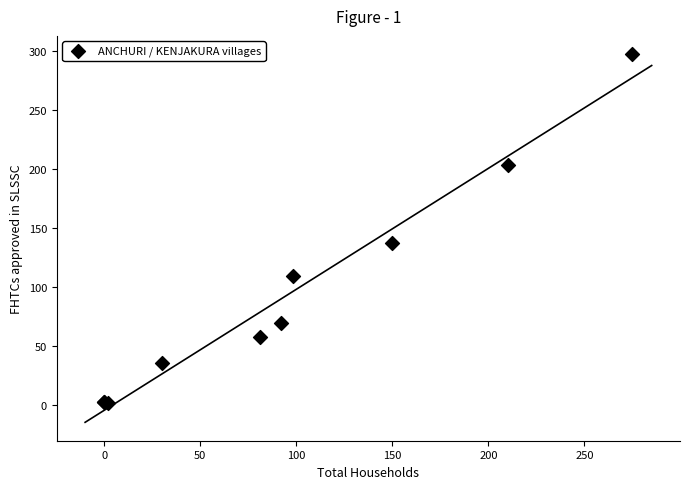

What Y value in the scatter plot is closest to 149?

137